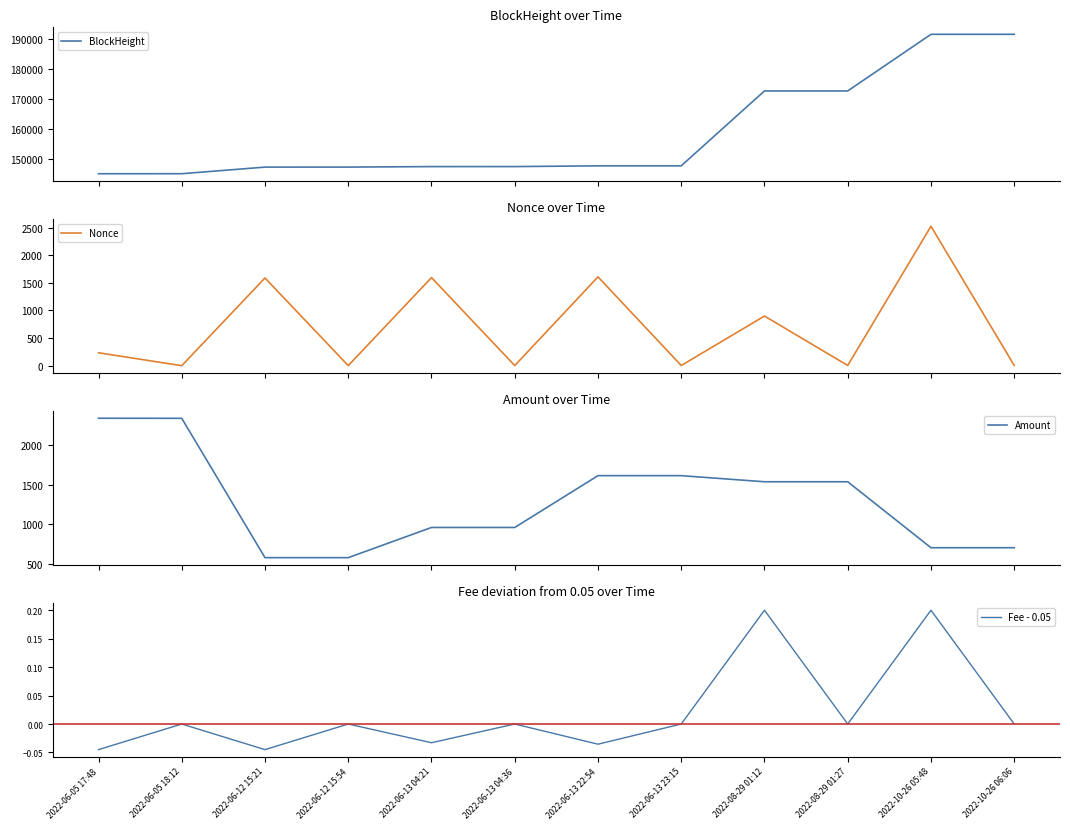

At 2022-10-26 06:06, list the series in order from largest to smallest.

BlockHeight, Amount, Nonce, Fee - 0.05